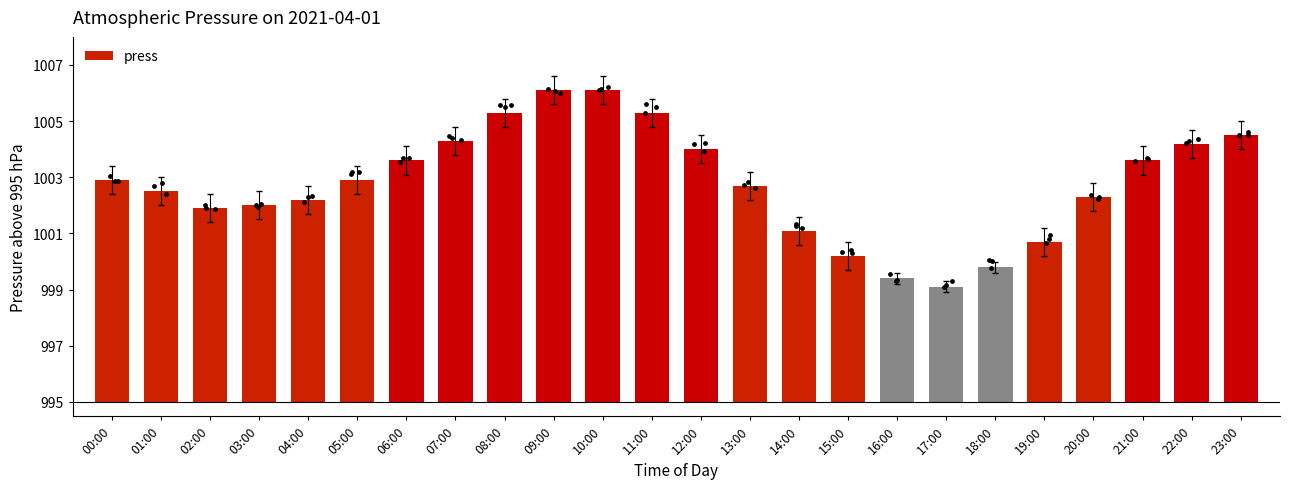

Which has a higher value, 11:00 or 05:00?

11:00